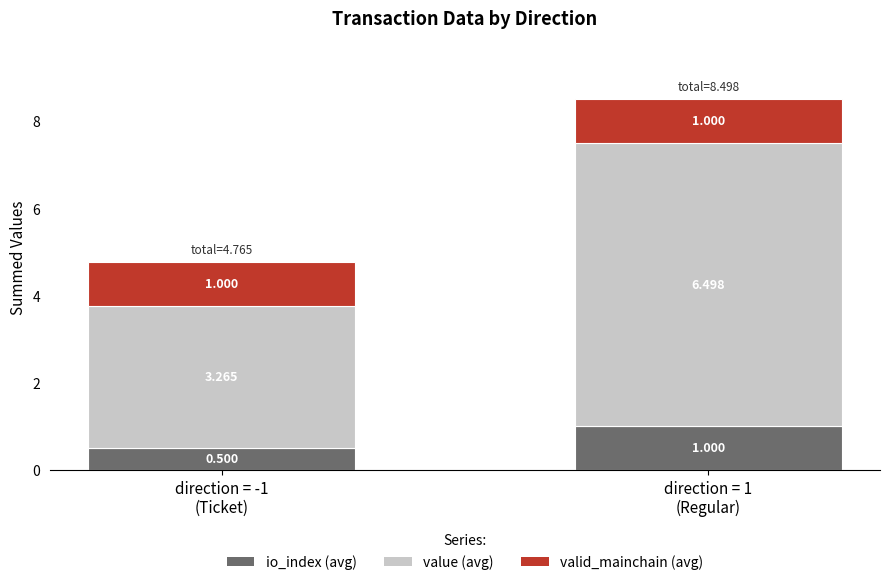

What is the label of the 2nd bar from the right?

direction = -1
(Ticket)